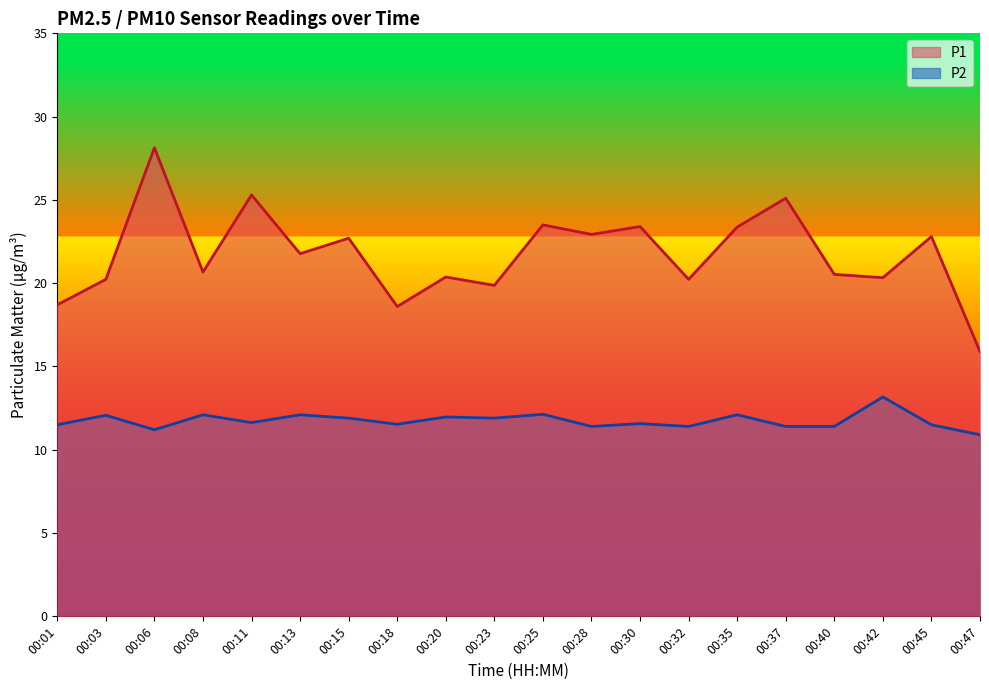

Rank the series at 00:32 from highest to lowest value.

P1, P2